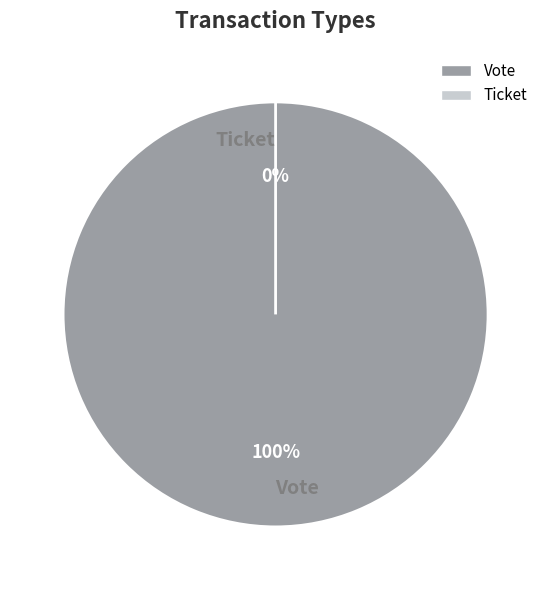

Between Vote and Ticket, which is larger?

Vote